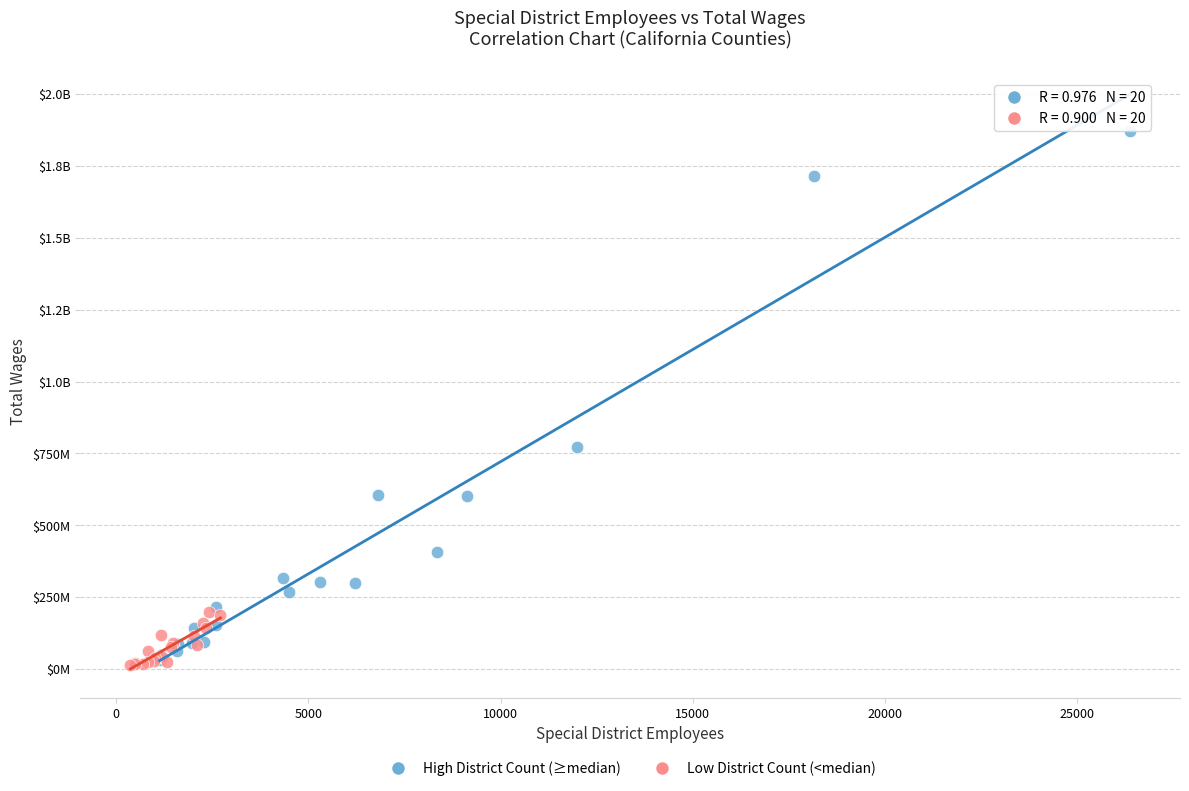

What are all the series names shown in the legend?

High District Count (≥median), Low District Count (<median)